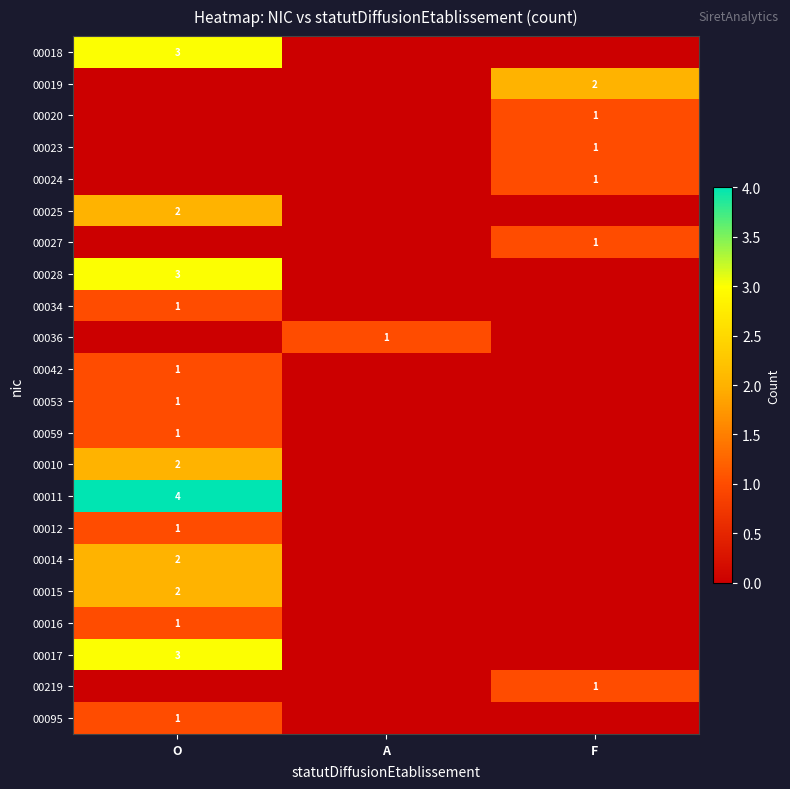

The value of 00036 at A is 0. True or false?

False